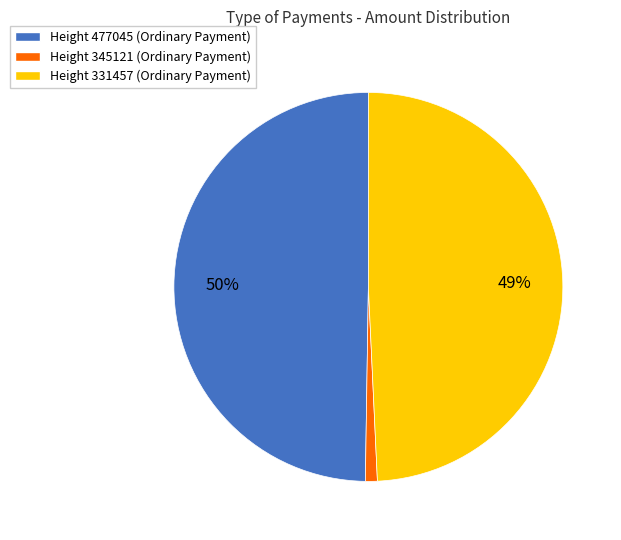

To the nearest percent, what is the average slice percentage?

33%